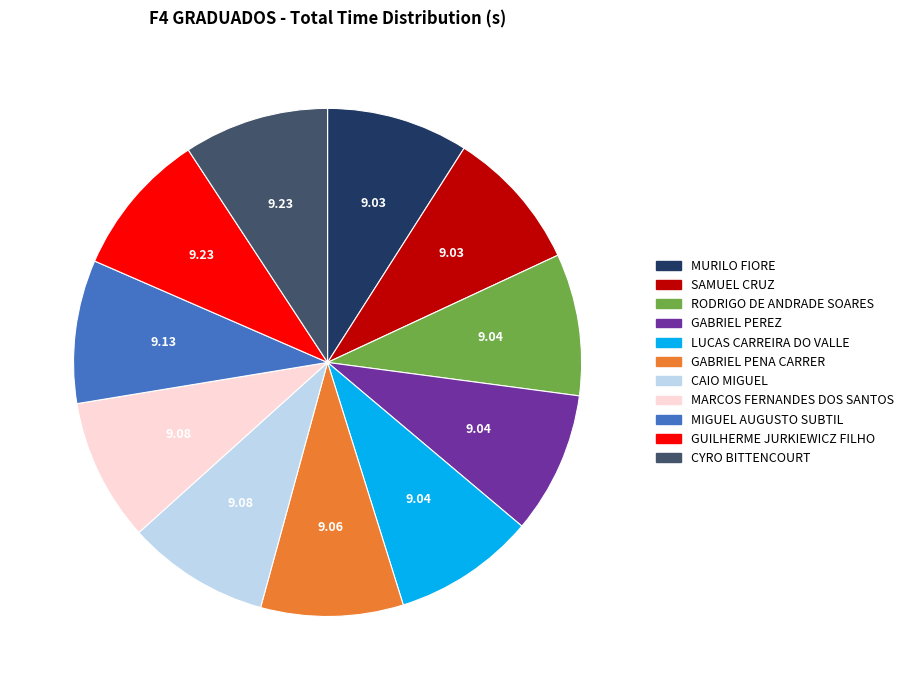

Count the number of slices in the pie.

11